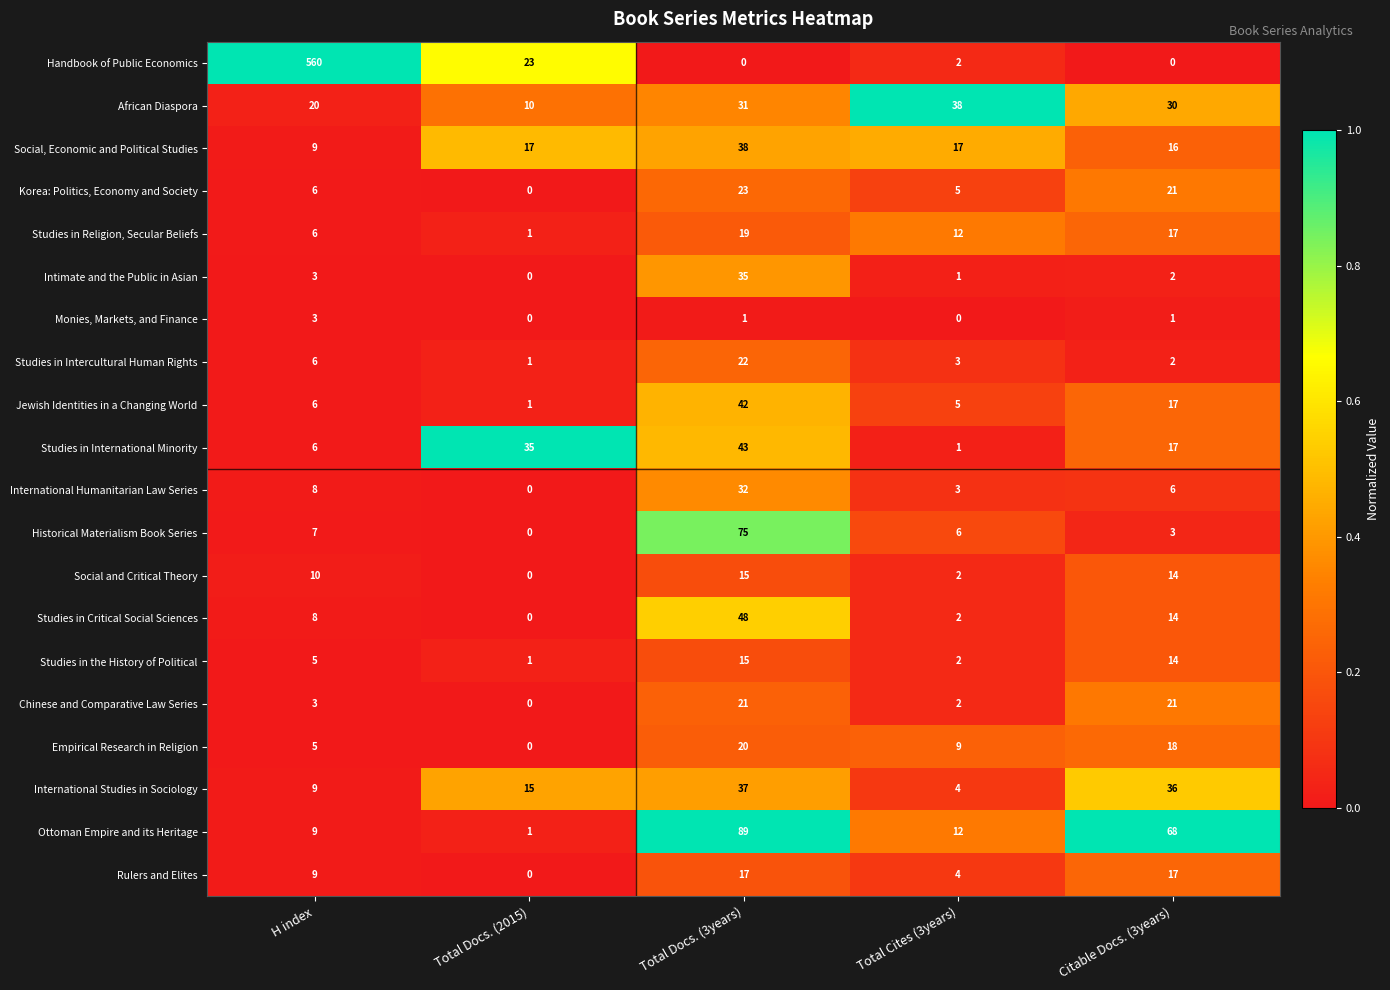

How many data points does each series have?

5